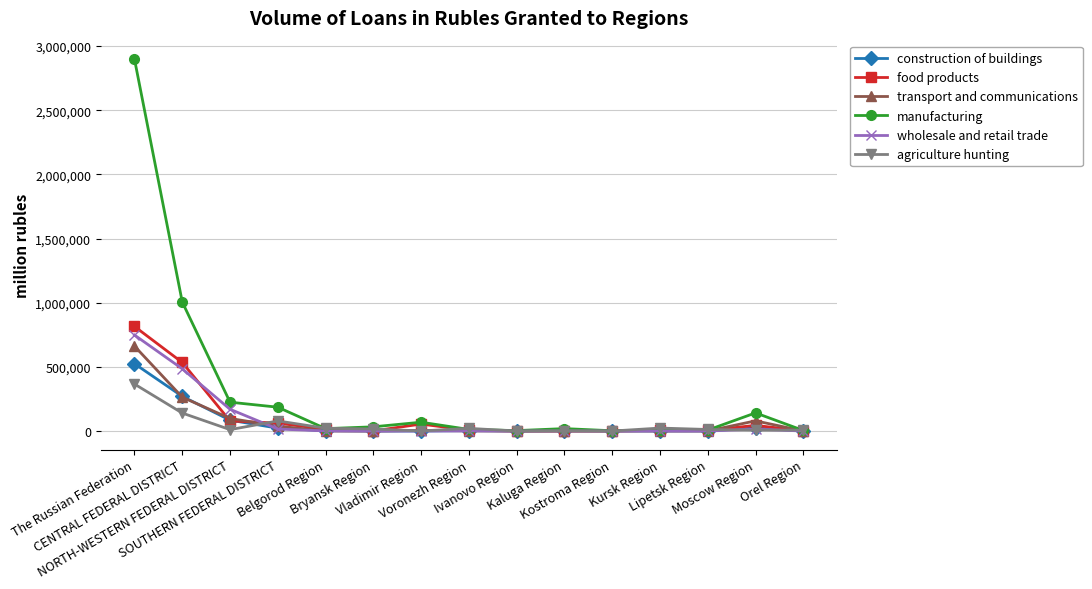

At which label does transport and communications first exceed 1535?

The Russian Federation